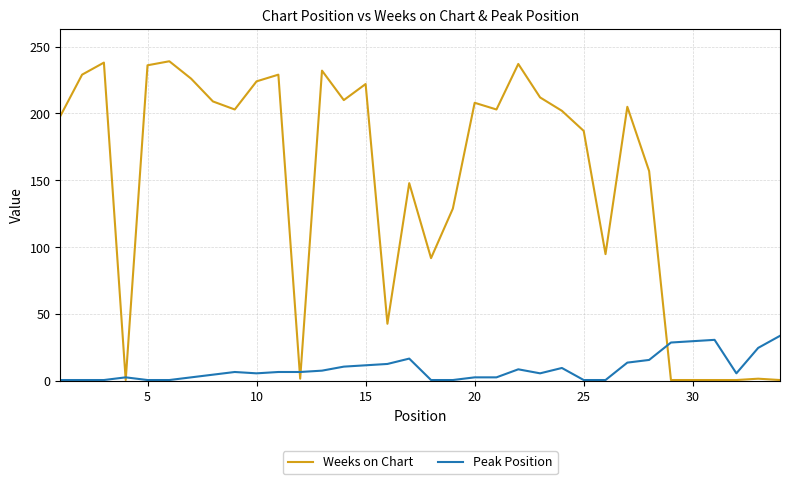

What is the difference between the maximum and minimum values in the Weeks on Chart series?

238